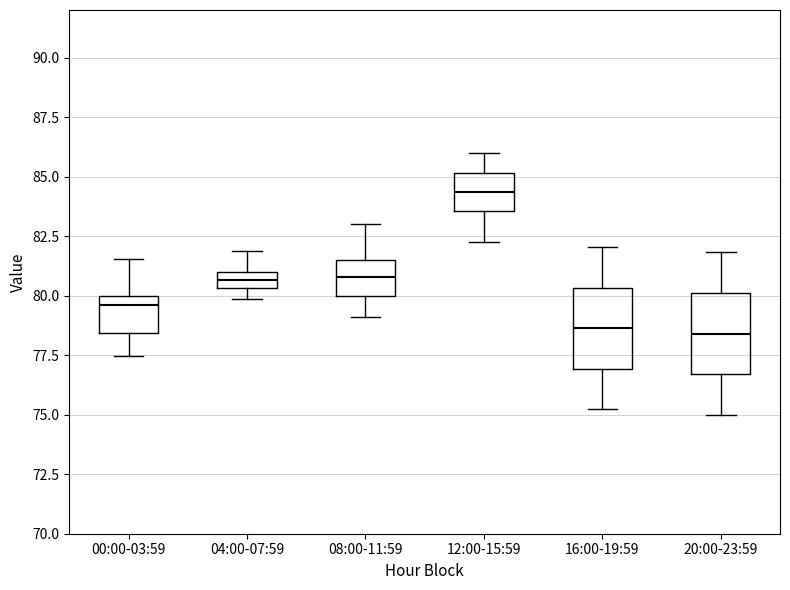

Where does the lower whisker of the box for 08:00-11:59 end on the y-axis? The values are not printed on the chart, so give them approximately, as read against the axis.

79.0